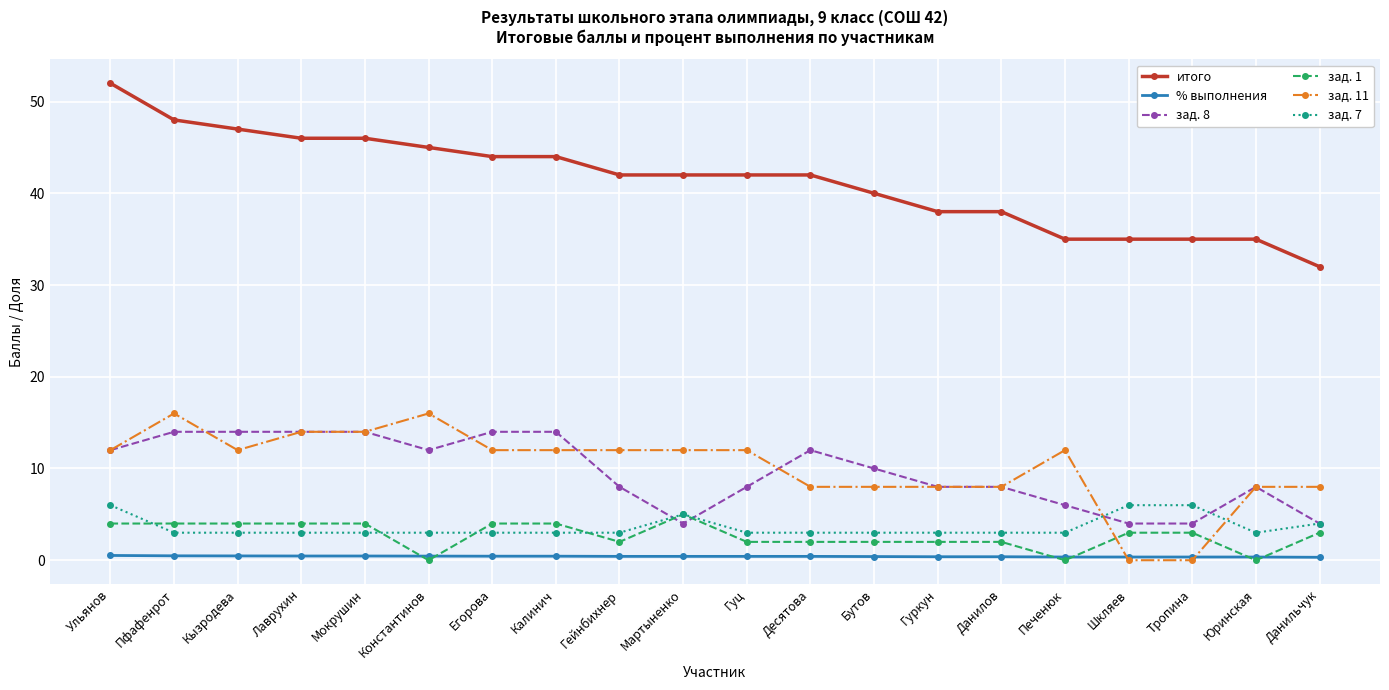

Is it true that зад. 7 equals 3.0 at Гуркун?

True